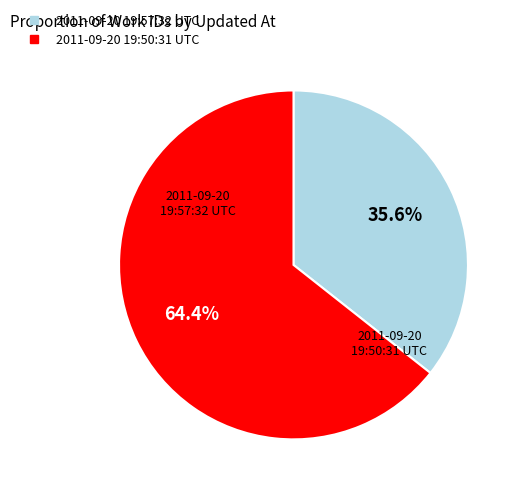

Rank the categories by value from highest to lowest.

2011-09-20 19:50:31 UTC, 2011-09-20 19:57:32 UTC